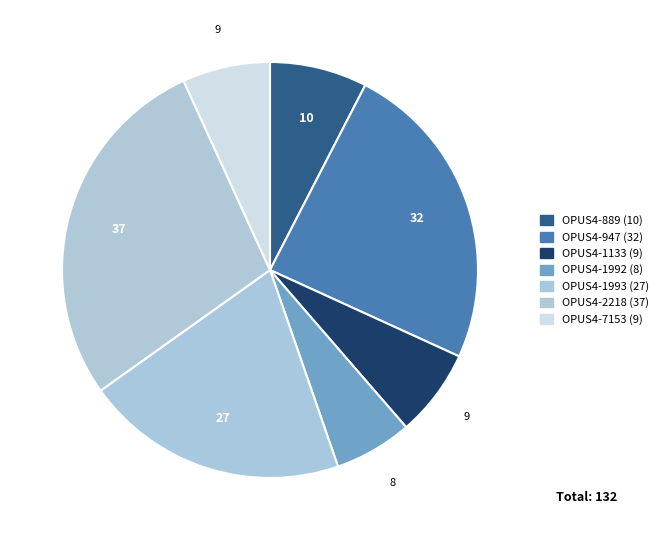

To the nearest percent, what is the combined percentage of OPUS4-947 and OPUS4-1992?

30%